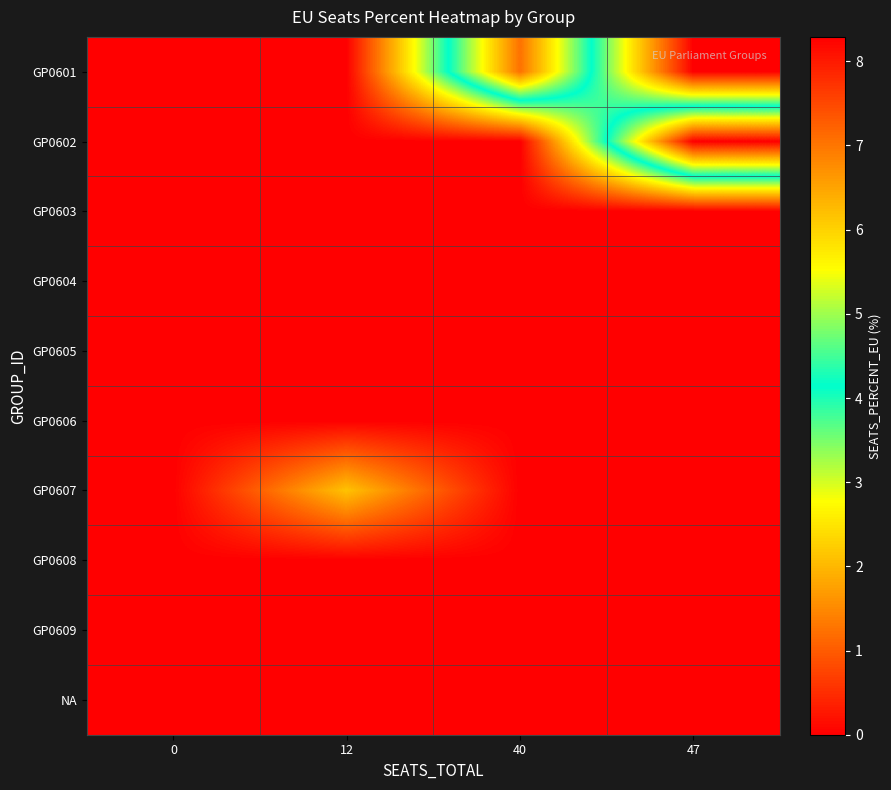

How many series are shown in this chart?

10